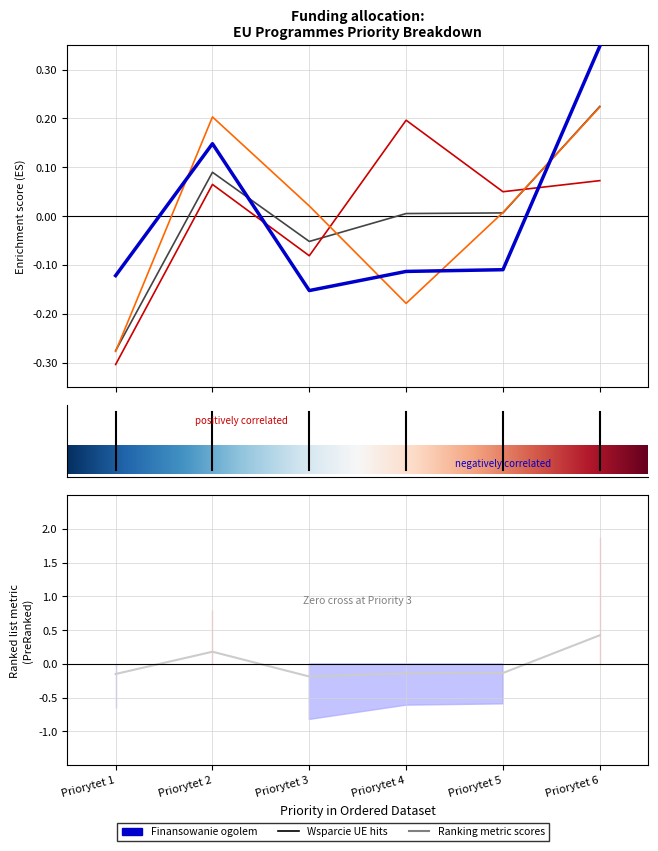

How many interior local valleys does the Wklad krajowy series have?

1